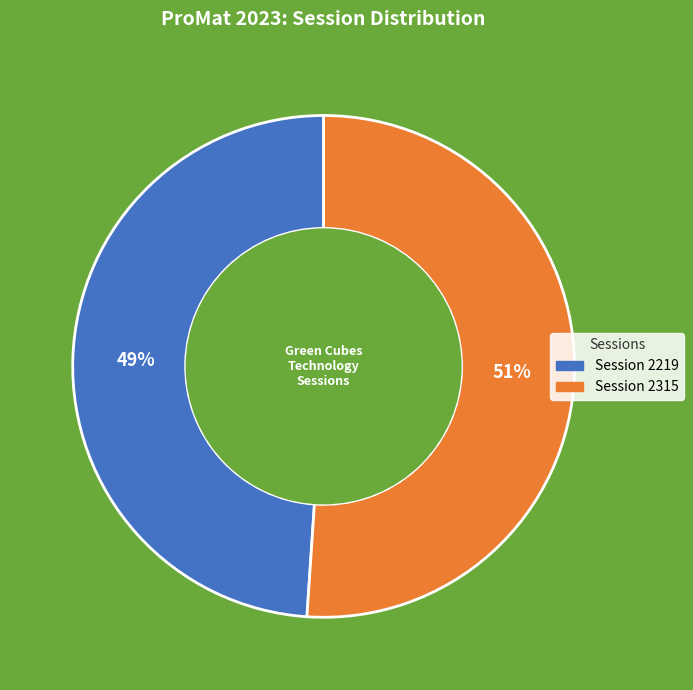

What is the smallest slice in the pie chart?

Session 2219